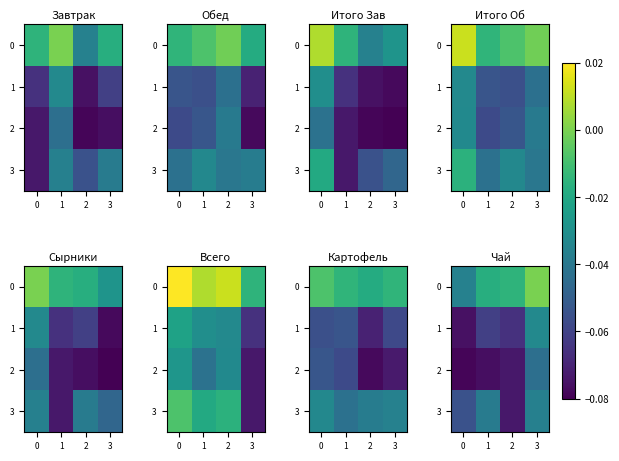

Rank the series by their average value, from highest to lowest.

0, 3, 1, 2